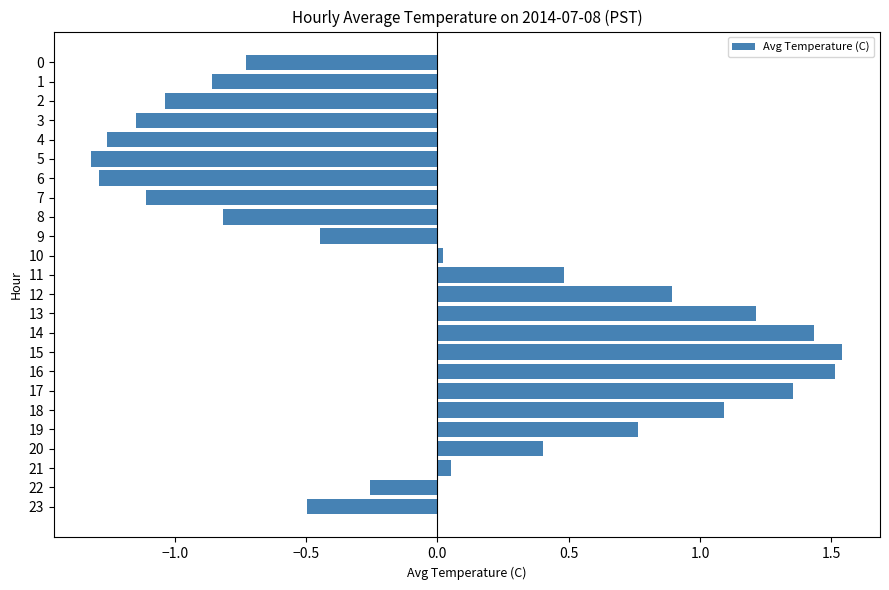

How many negative values are there?

12